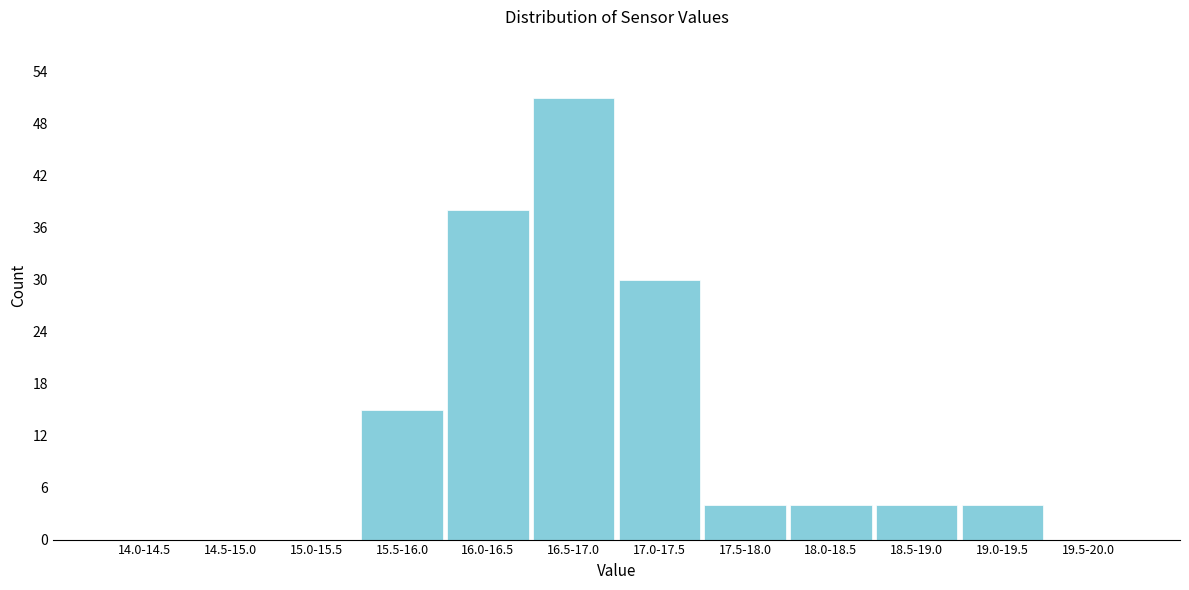

Reading right to left, extract all data points from this chart.

19.5-20.0=0	19.0-19.5=4	18.5-19.0=4	18.0-18.5=4	17.5-18.0=4	17.0-17.5=30	16.5-17.0=51	16.0-16.5=38	15.5-16.0=15	15.0-15.5=0	14.5-15.0=0	14.0-14.5=0